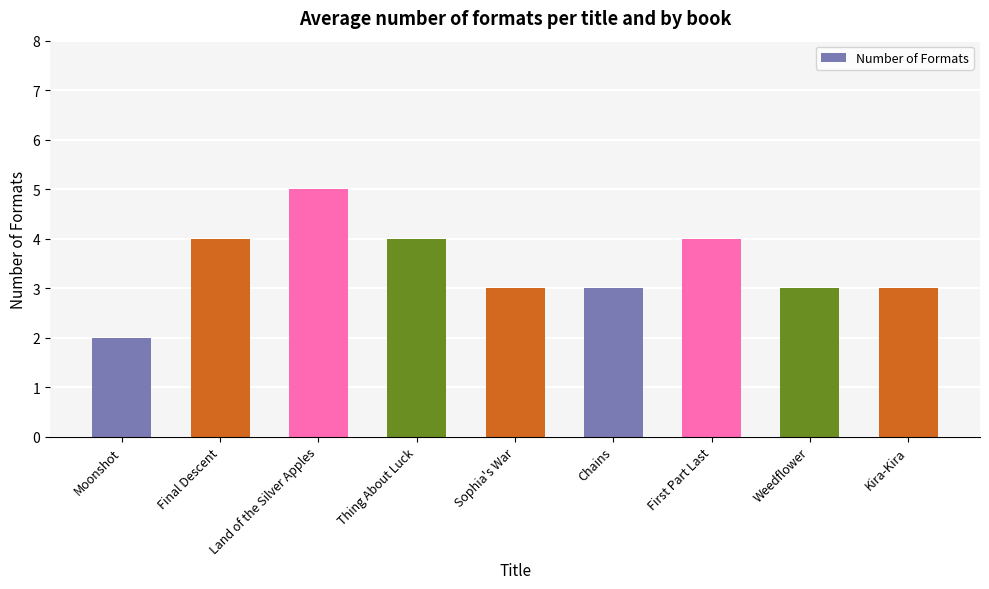

The value at Moonshot is 4. True or false?

False